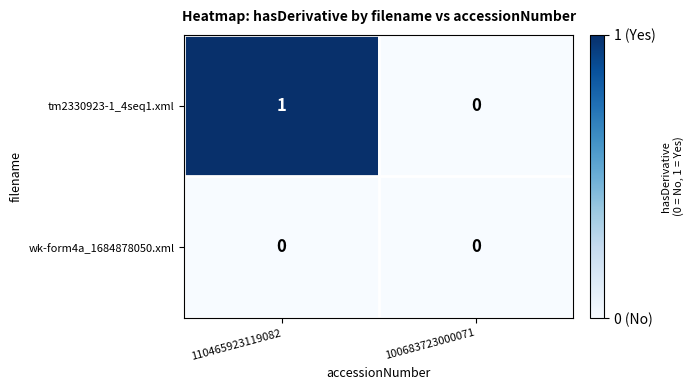

At which category is the sum across all series the highest?

110465923119082